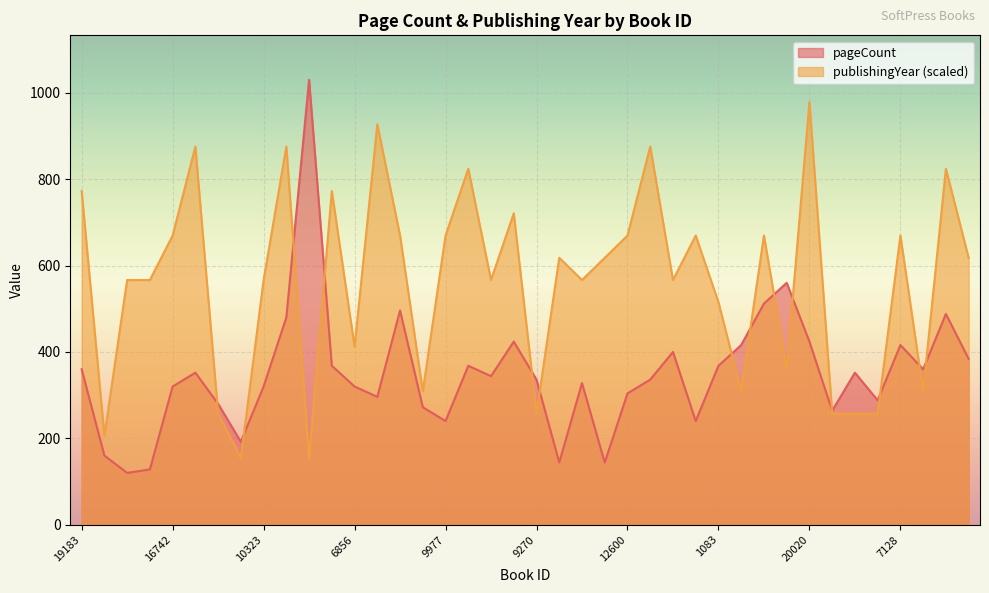

Reading left to right, transcribe all the data shown in this chart.

pageCount: 19183=360.0	21=160.0	18060=120.0	3652=128.0	16742=320.0	18201=352.0	16493=280.0	316=192.0	10323=320.0	18248=480.0	1824=1030.0	15063=368.0	6856=320.0	19009=296.0	16345=496.0	20064=272.0	9977=240.0	17272=368.0	17488=344.0	13502=424.0	9270=336.0	9242=144.0	14223=328.0	9266=144.0	12600=304.0	17701=336.0	5830=400.0	12602=240.0	1083=368.0	10155=416.0	9467=512.0	13649=560.0	20020=424.0	16453=264.0	16672=352.0	16452=288.0	7128=416.0	16673=360.0	19738=488.0	16328=384.0
publishingYear: 19183=772.5	21=206.0	18060=566.5	3652=566.5	16742=669.5	18201=875.5	16493=257.5	316=154.5	10323=566.5	18248=875.5	1824=154.5	15063=772.5	6856=412.0	19009=927.0	16345=669.5	20064=309.0	9977=669.5	17272=824.0	17488=566.5	13502=721.0	9270=257.5	9242=618.0	14223=566.5	9266=618.0	12600=669.5	17701=875.5	5830=566.5	12602=669.5	1083=515.0	10155=309.0	9467=669.5	13649=360.5	20020=978.5	16453=257.5	16672=257.5	16452=257.5	7128=669.5	16673=309.0	19738=824.0	16328=618.0